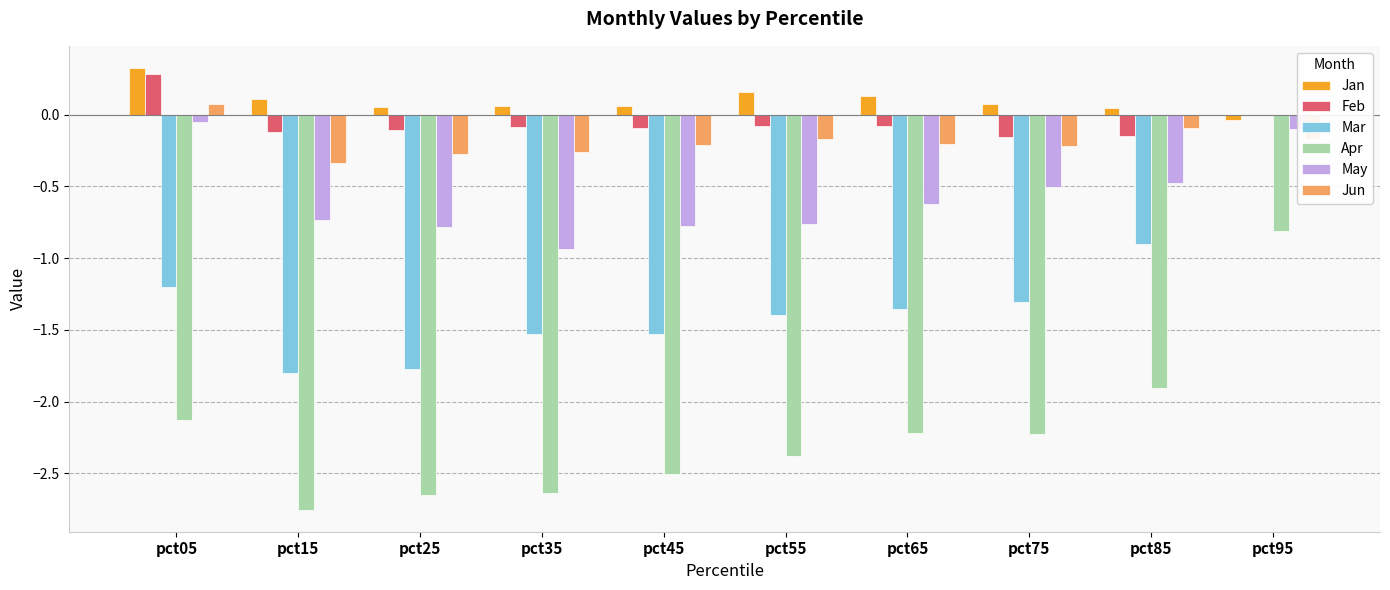

At which label is Apr closest to -1?

pct95